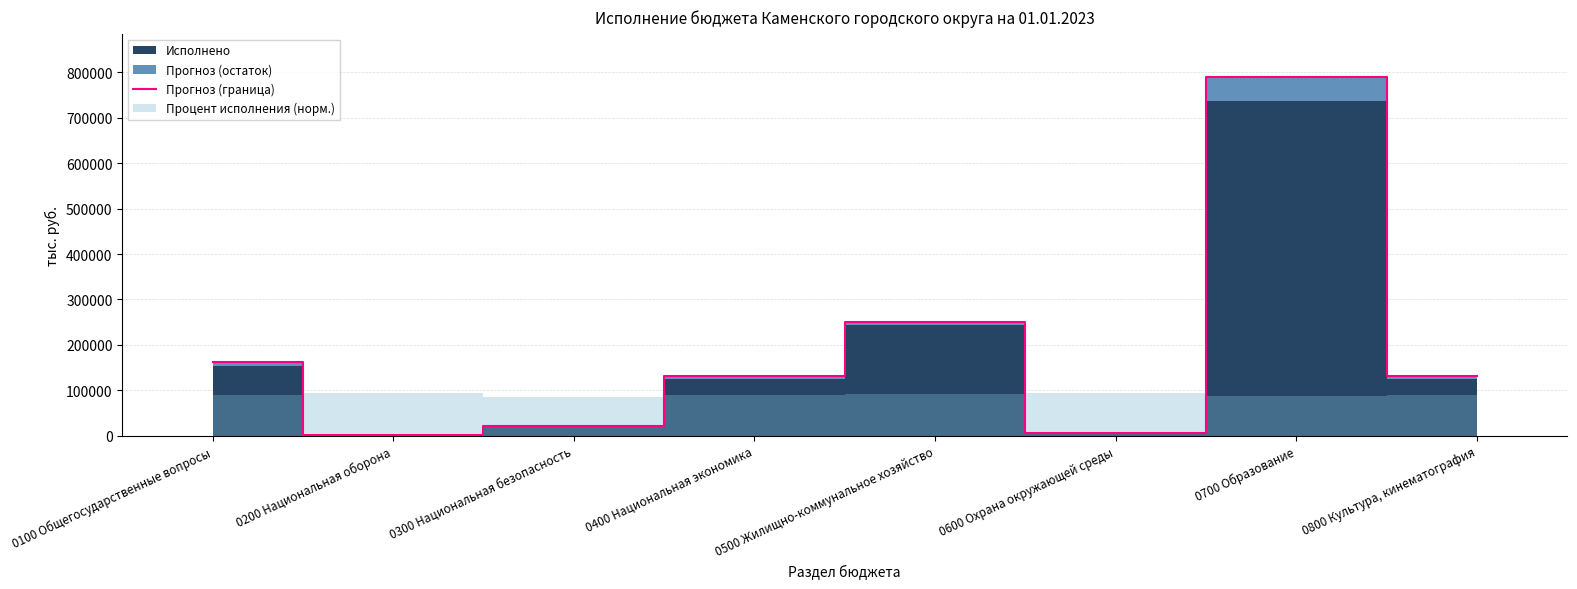

How many points are higher than both their immediate neighbors (excluding endpoints)?

2